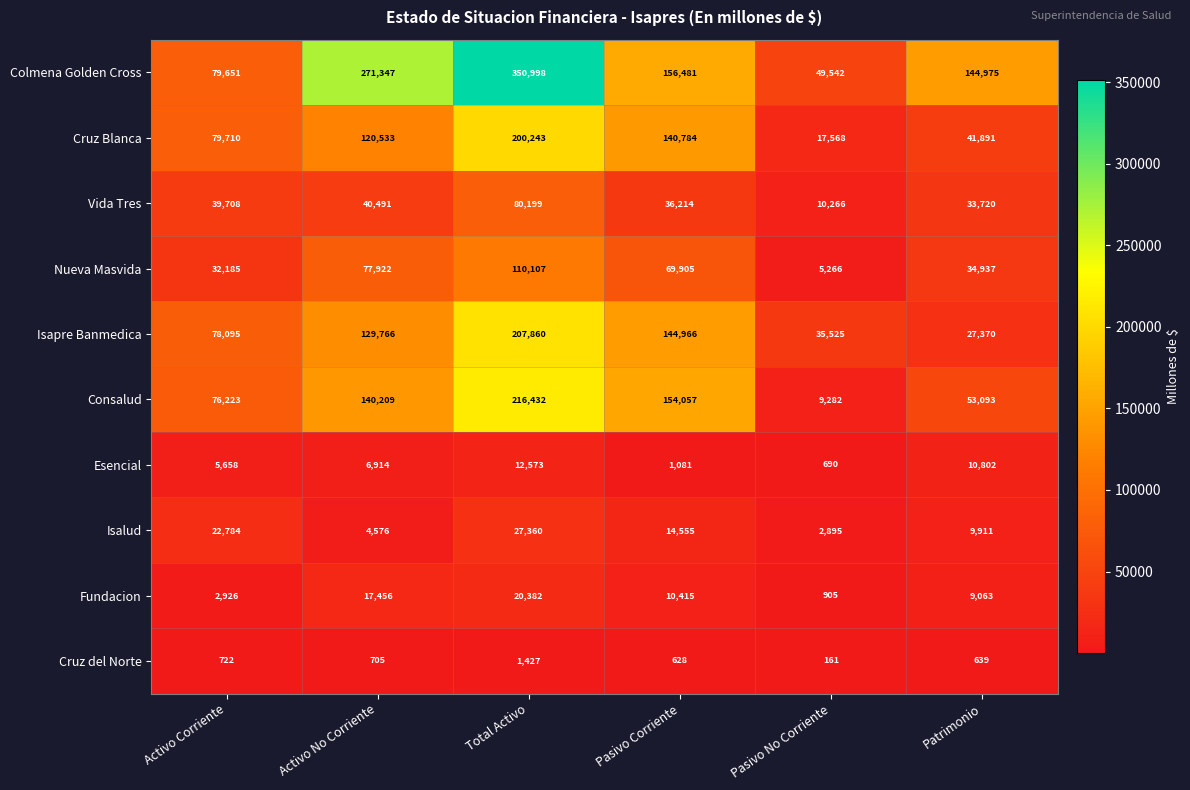

How many categories are shown in the chart?

6